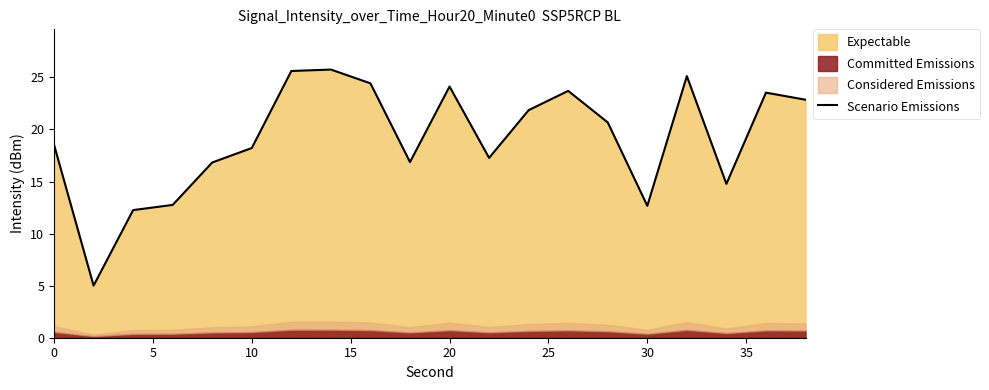

What is the lowest value of the Scenario Emissions series?

5.0